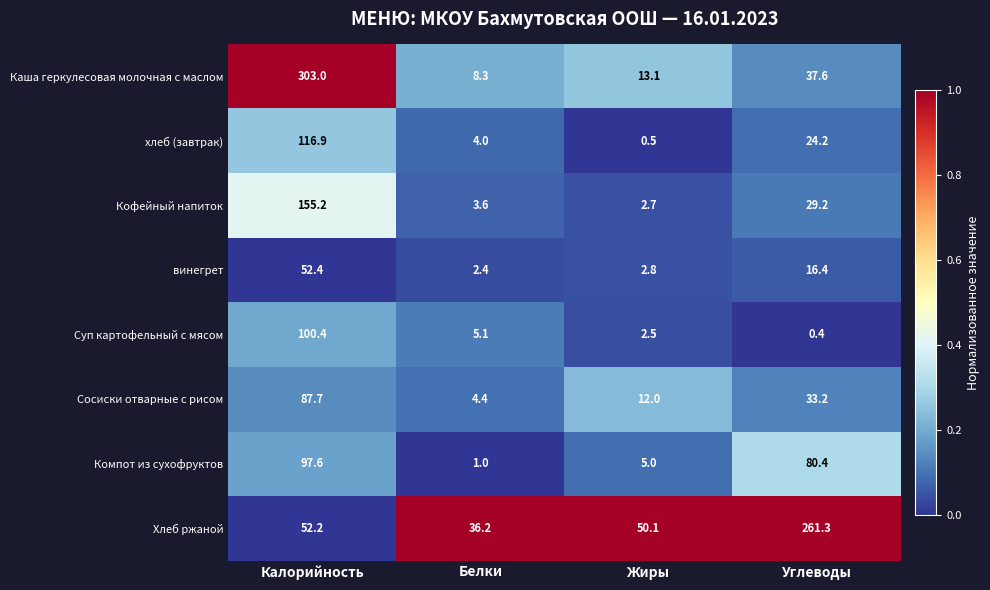

True or false: хлеб (завтрак) has a value of 4.0 at Белки.

True